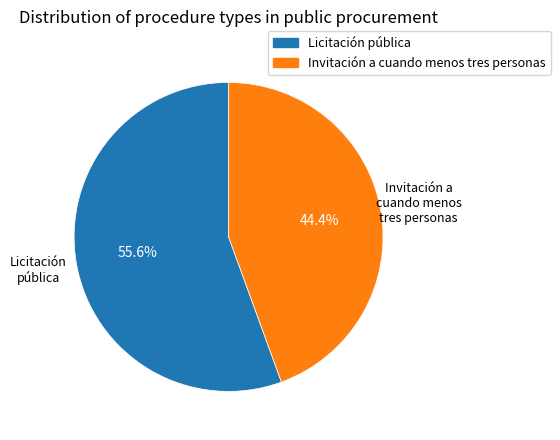

Rank the categories by value from highest to lowest.

Licitación pública, Invitación a cuando menos tres personas